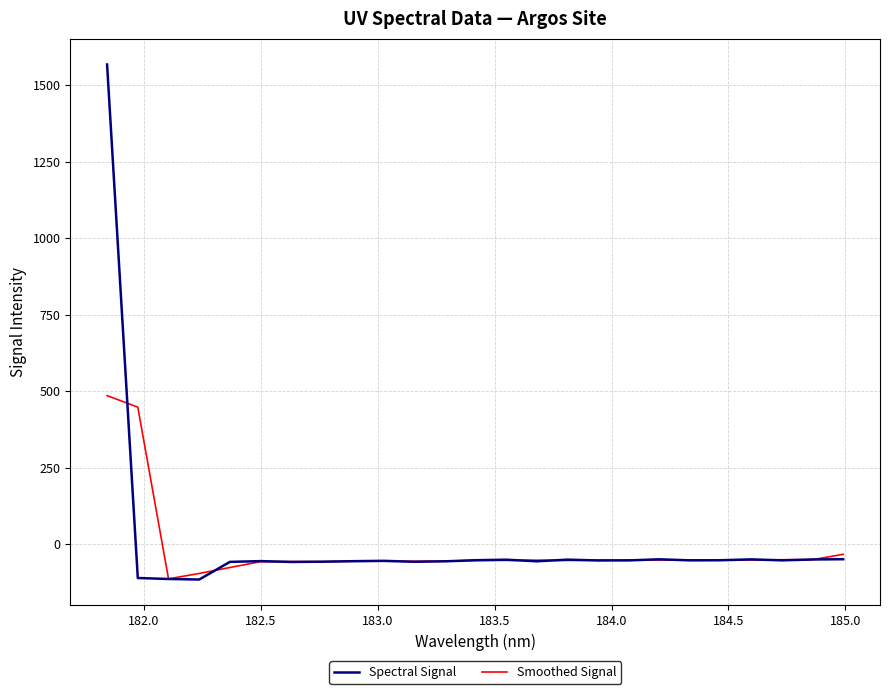

Which series has the widest spread of values?

Spectral Signal